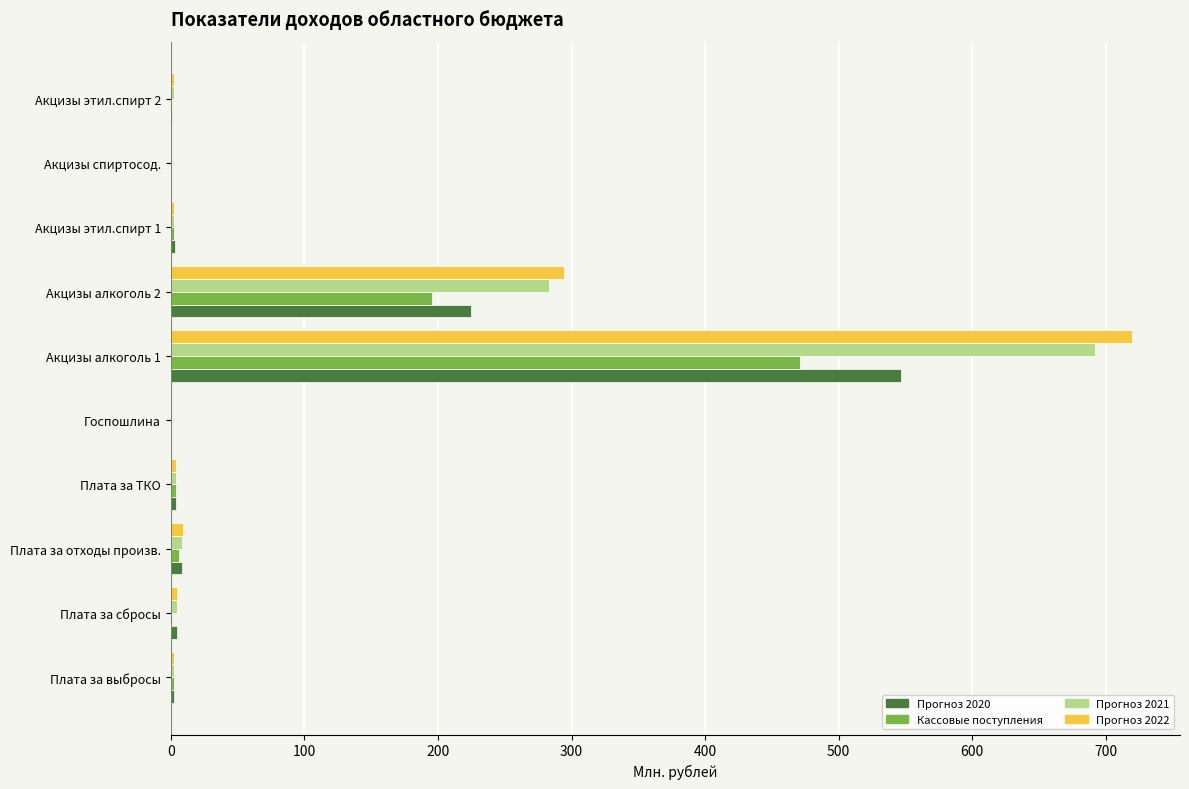

At which label does Прогноз 2021 reach its peak?

Акцизы алкоголь 1